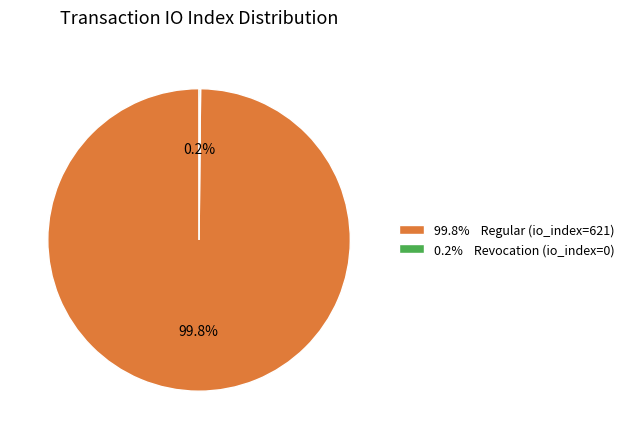

Which slice is the largest?

99.8% Regular (io_index=621)